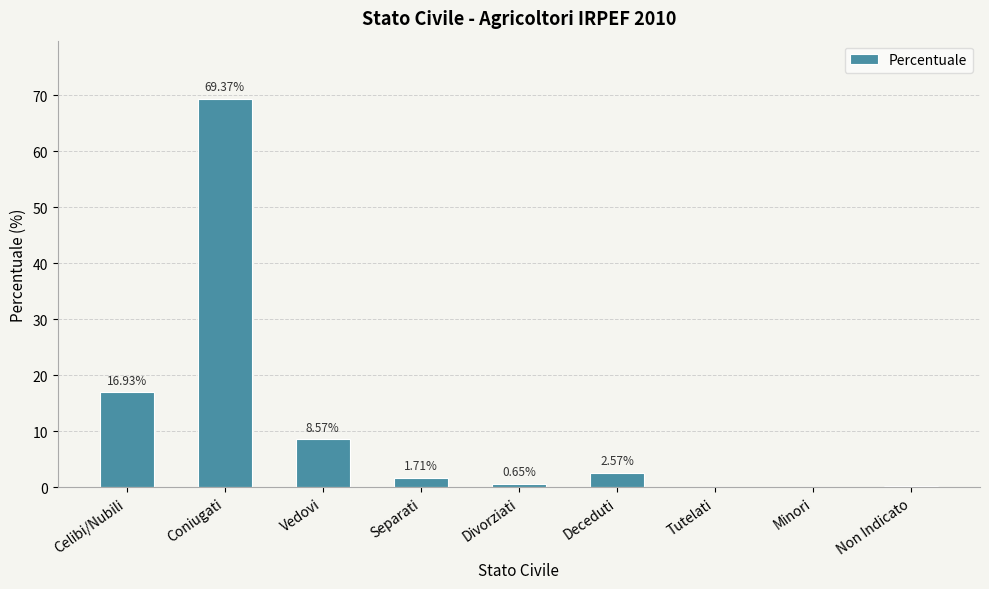

What is the sum of all values?

100.0